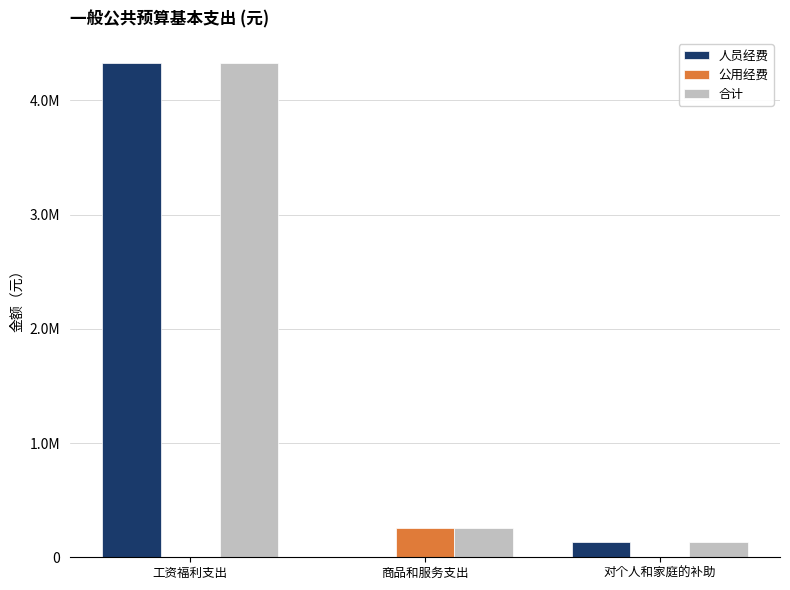

What is the average value of the 人员经费 series?

1487619.3